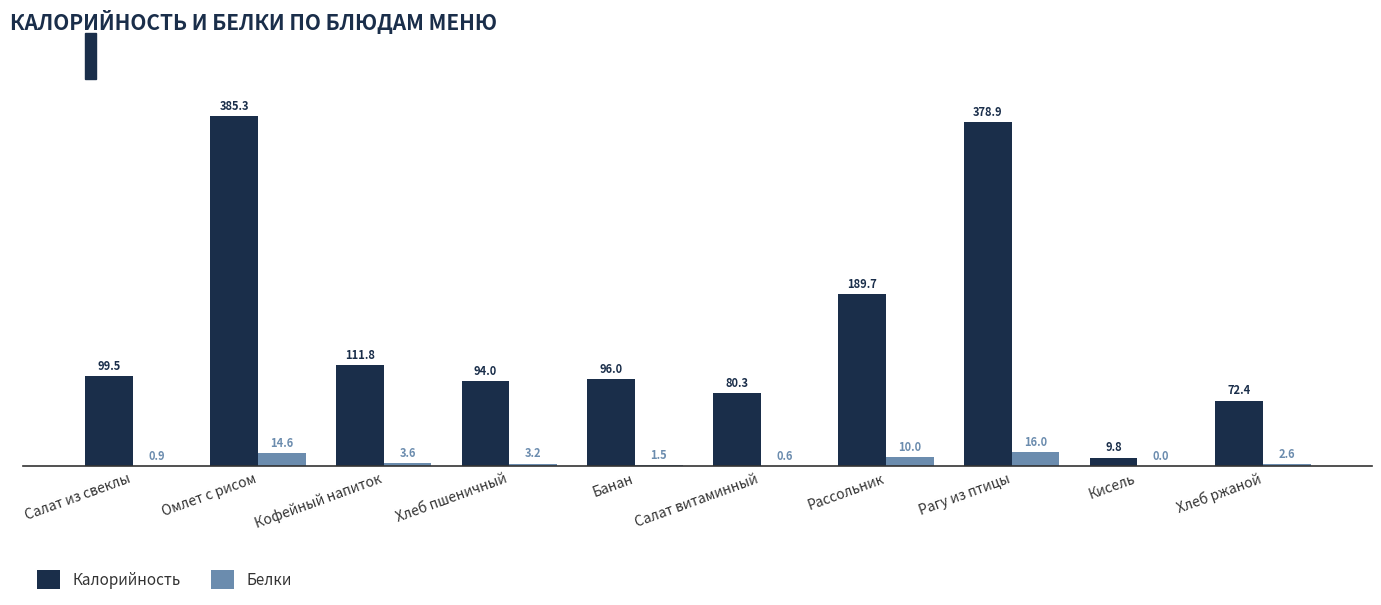

At which label does Белки first exceed 3?

Омлет с рисом